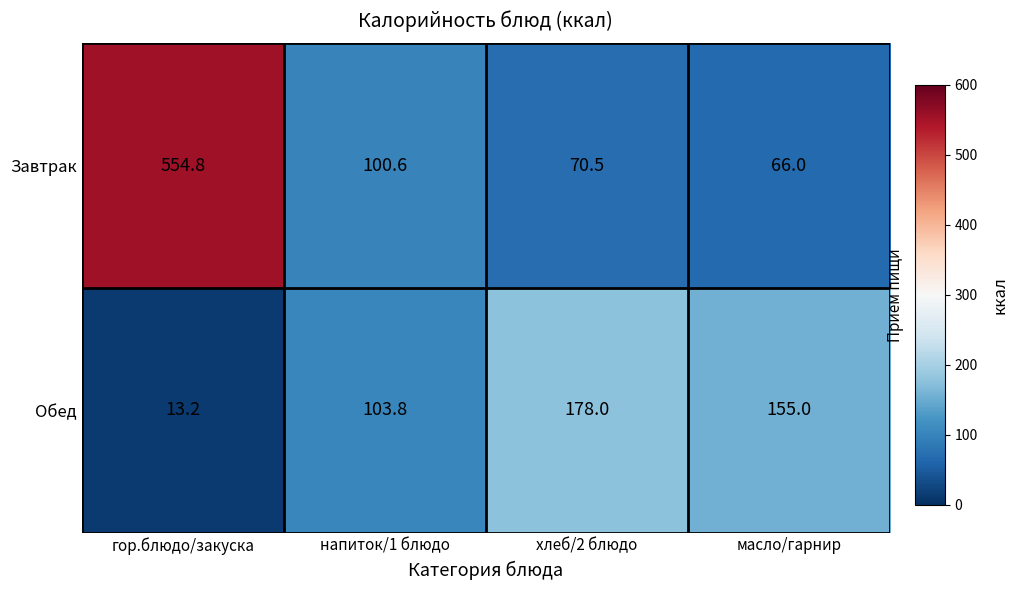

Which series has the widest spread of values?

Завтрак